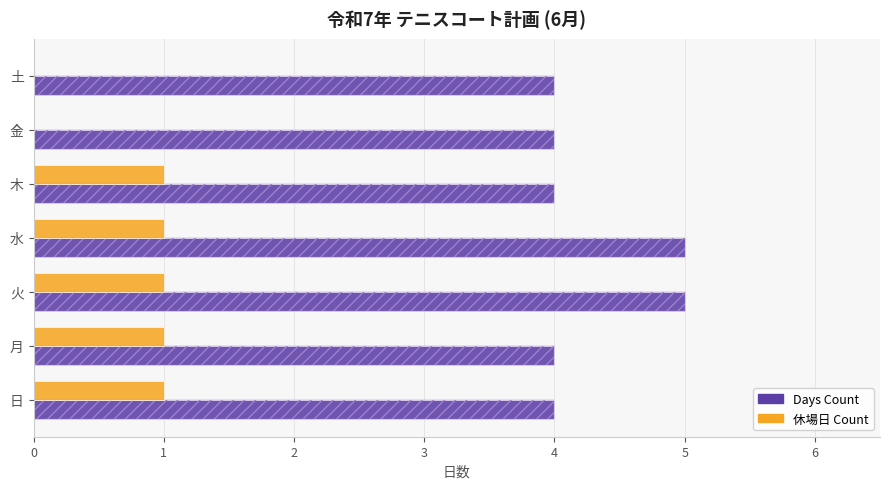

List the series in order of their peak value, lowest first.

休場日 Count, Days Count